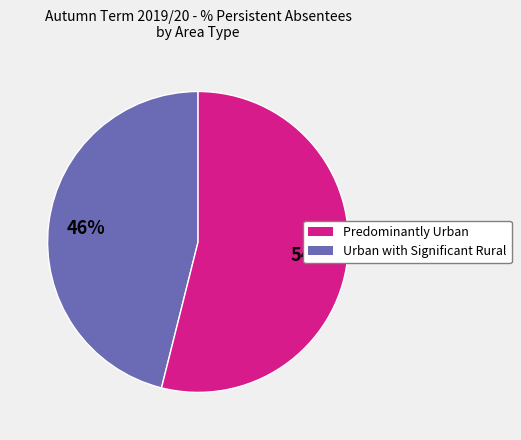

How many slices are in this pie chart?

2